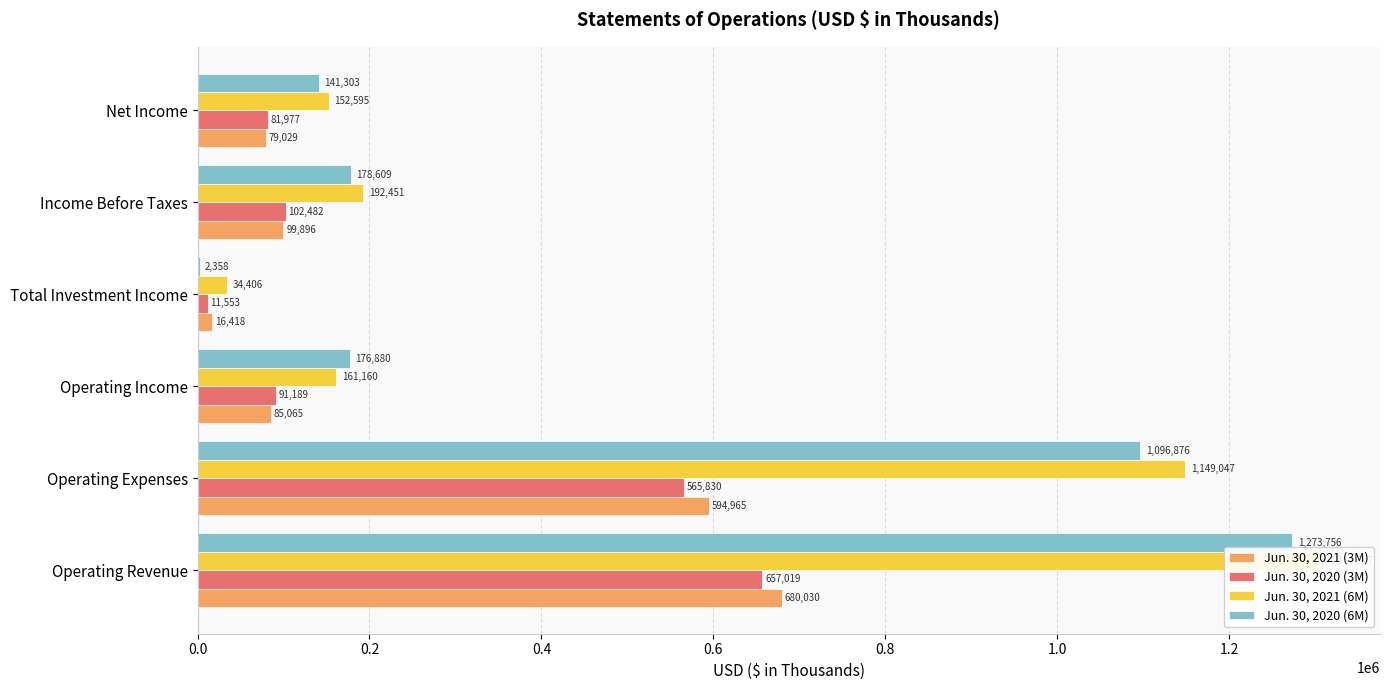

The Jun. 30, 2021 (3M) series shows 11460 at Total Investment Income. True or false?

False